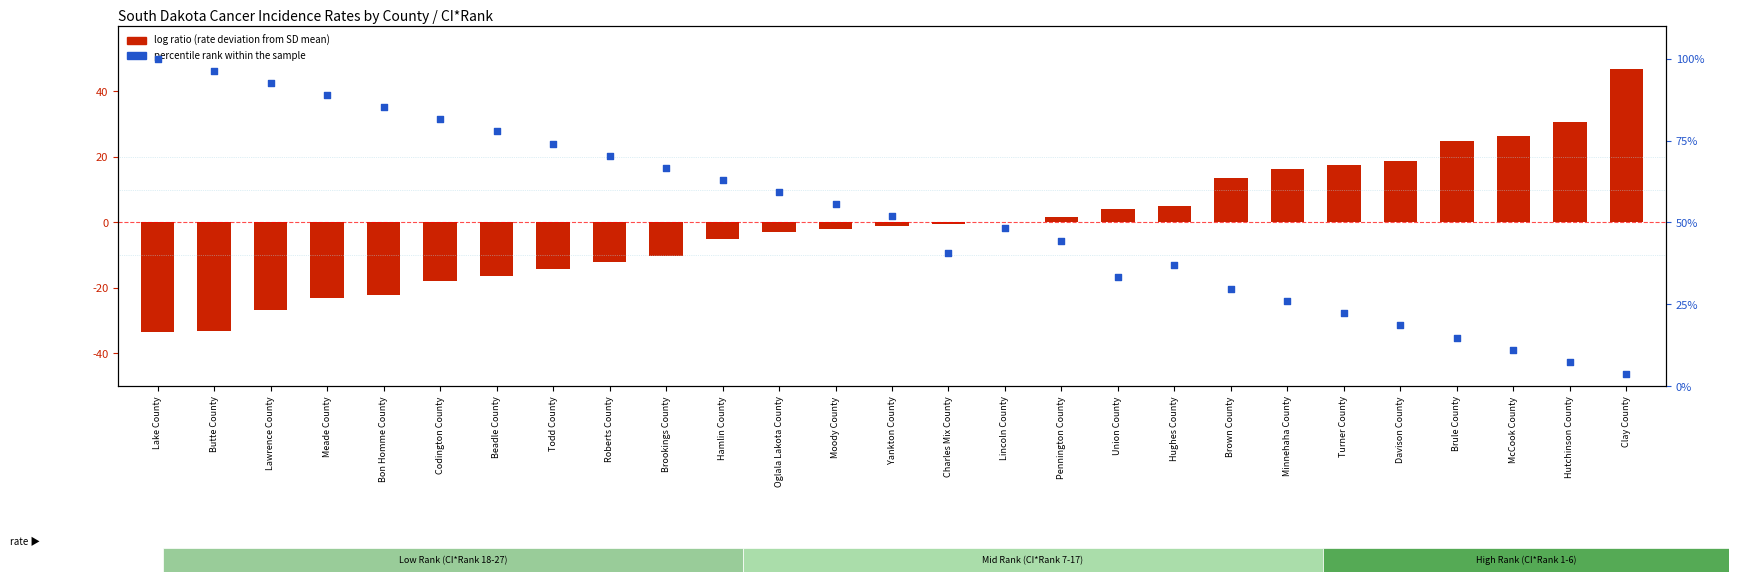

At which category is the sum across all series the highest?

Lake County